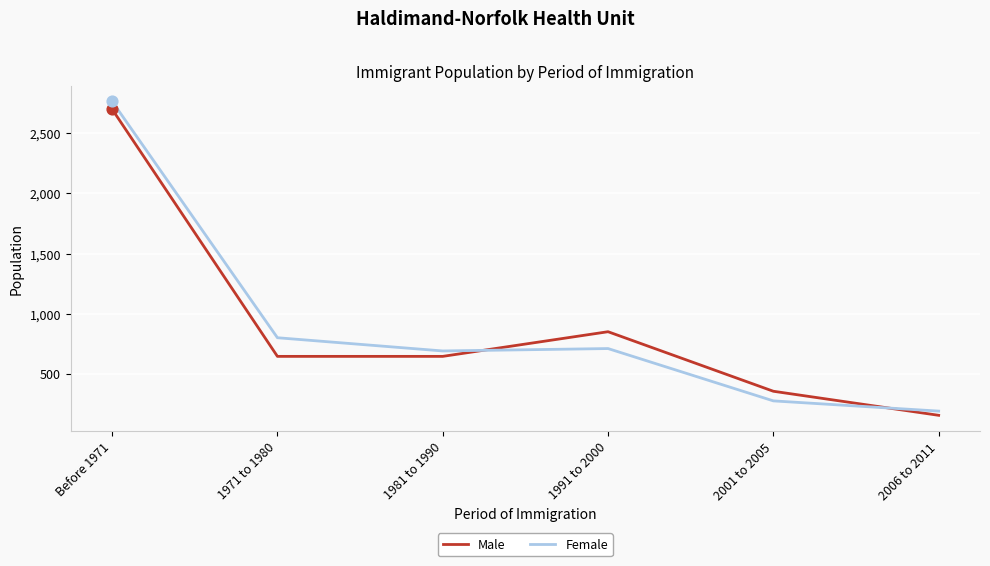

What is the difference between the highest and lowest values at 1991 to 2000?

140